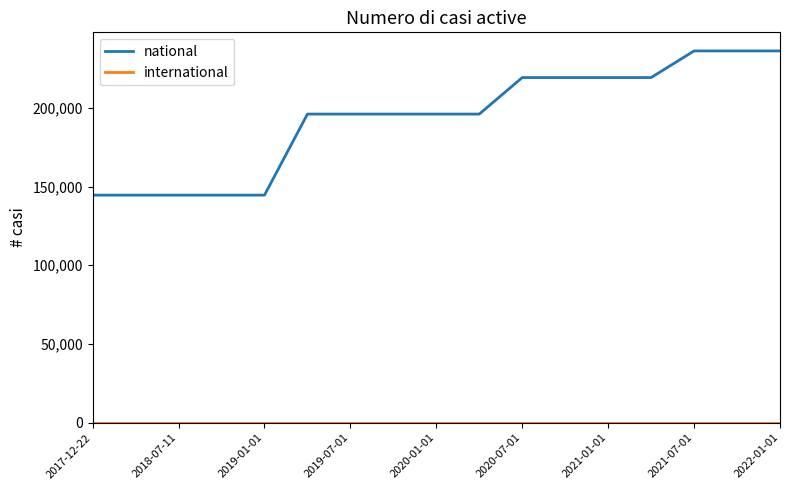

What is the lowest value of the national series?

144568